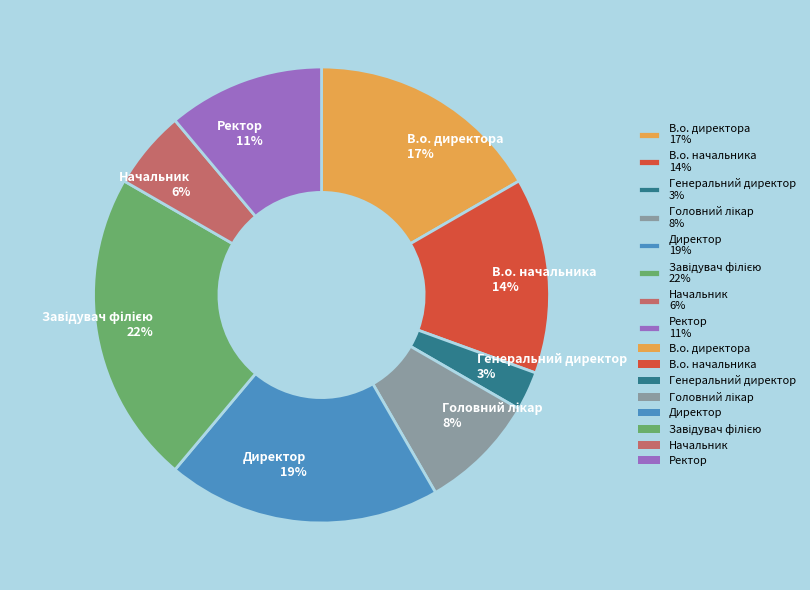

To the nearest percent, what is the average slice percentage?

12%